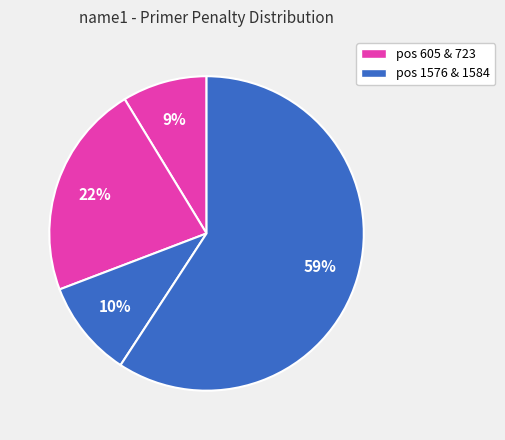

How many slices are in this pie chart?

4